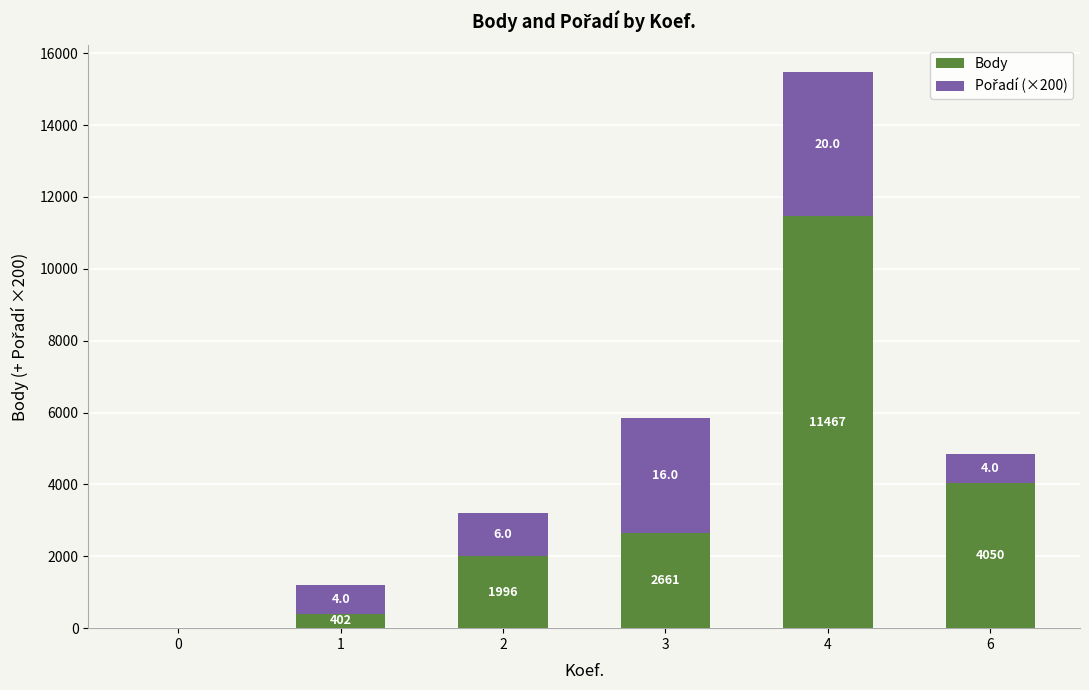

At which category is the sum across all series the highest?

4